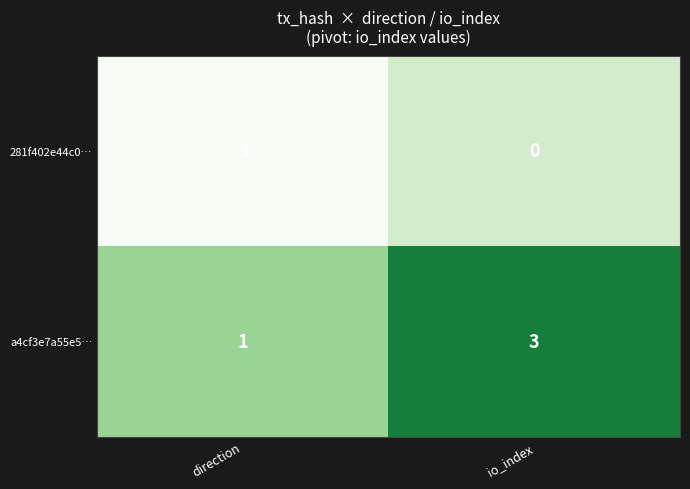

Which label corresponds to the largest value in the chart?

io_index